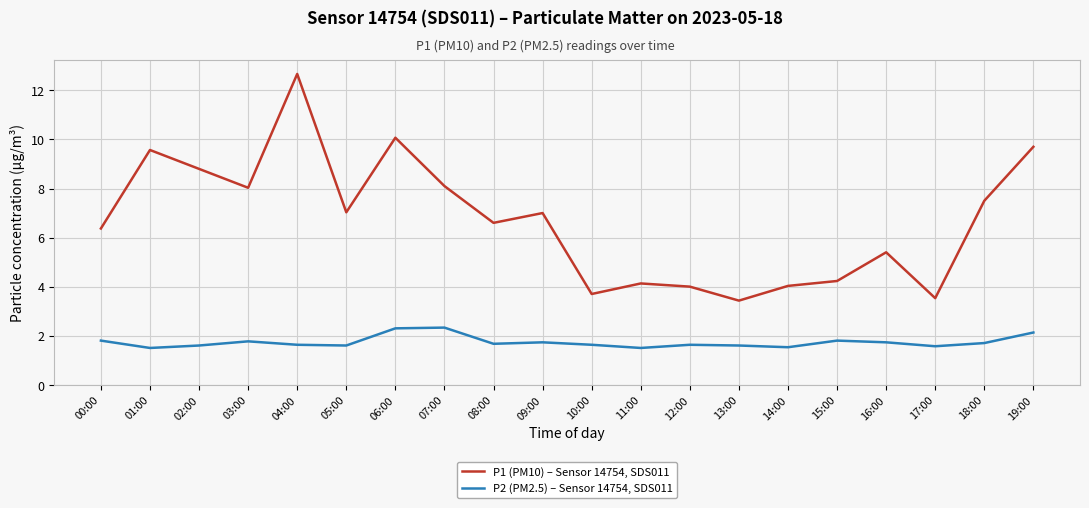

Rank the series by their maximum value, from lowest to highest.

P2 (PM2.5) – Sensor 14754, SDS011, P1 (PM10) – Sensor 14754, SDS011